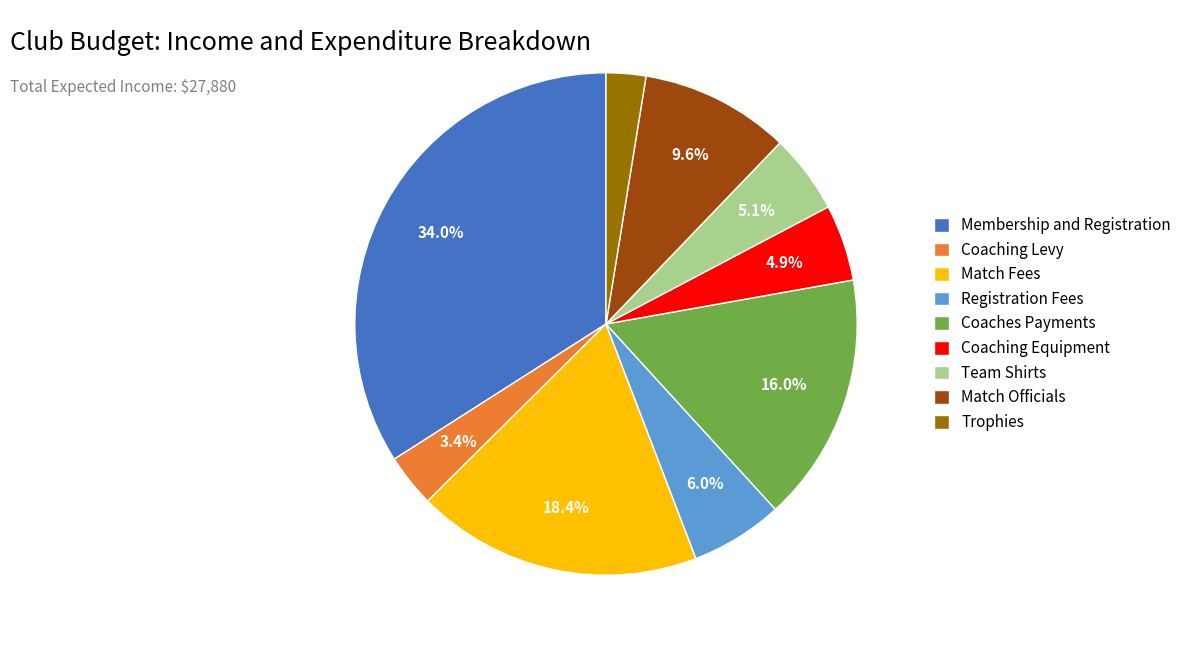

What portion of the pie excludes Match Fees?

81.6%